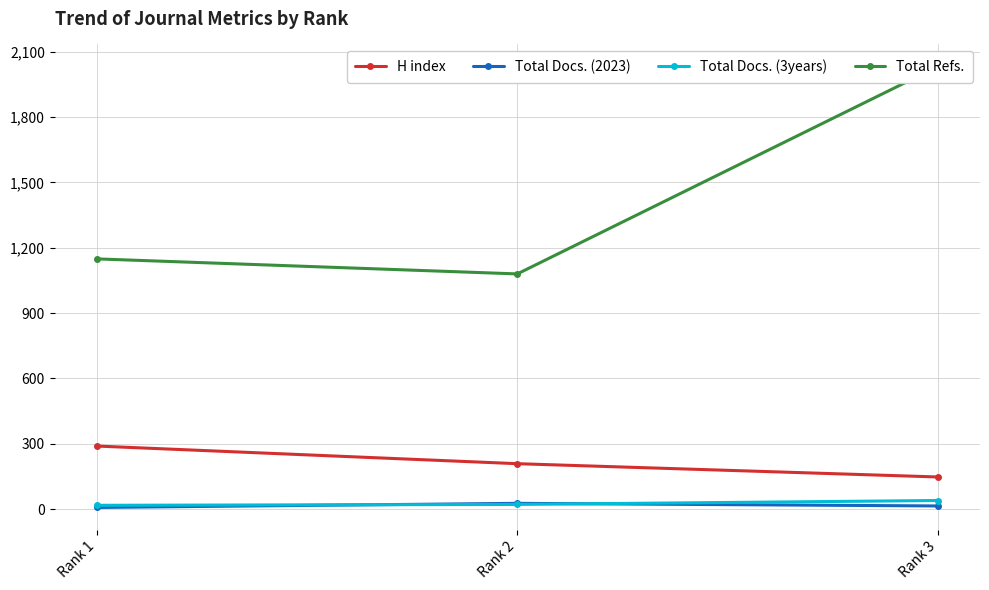

How many data points does each series have?

3